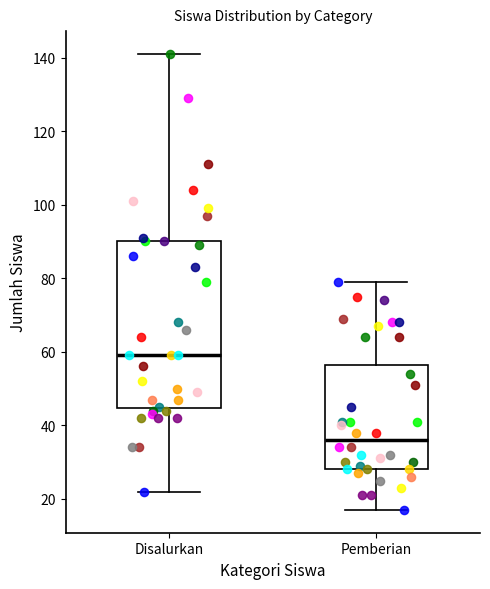

Where does the upper whisker of the box for Disalurkan end on the y-axis? The values are not printed on the chart, so give them approximately, as read against the axis.

142